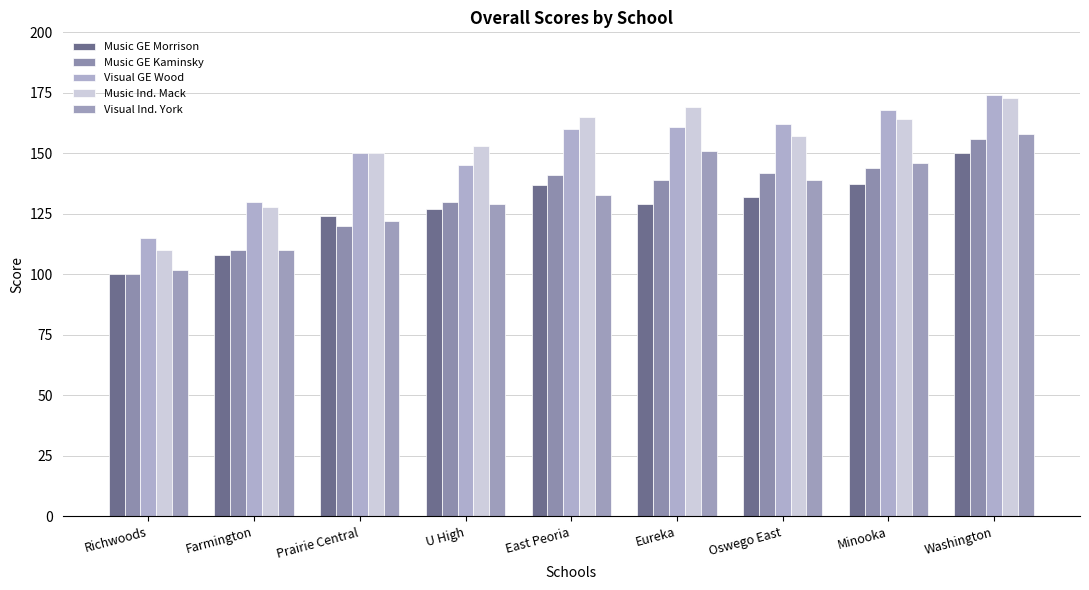

Which series has the widest spread of values?

Music Ind. Mack